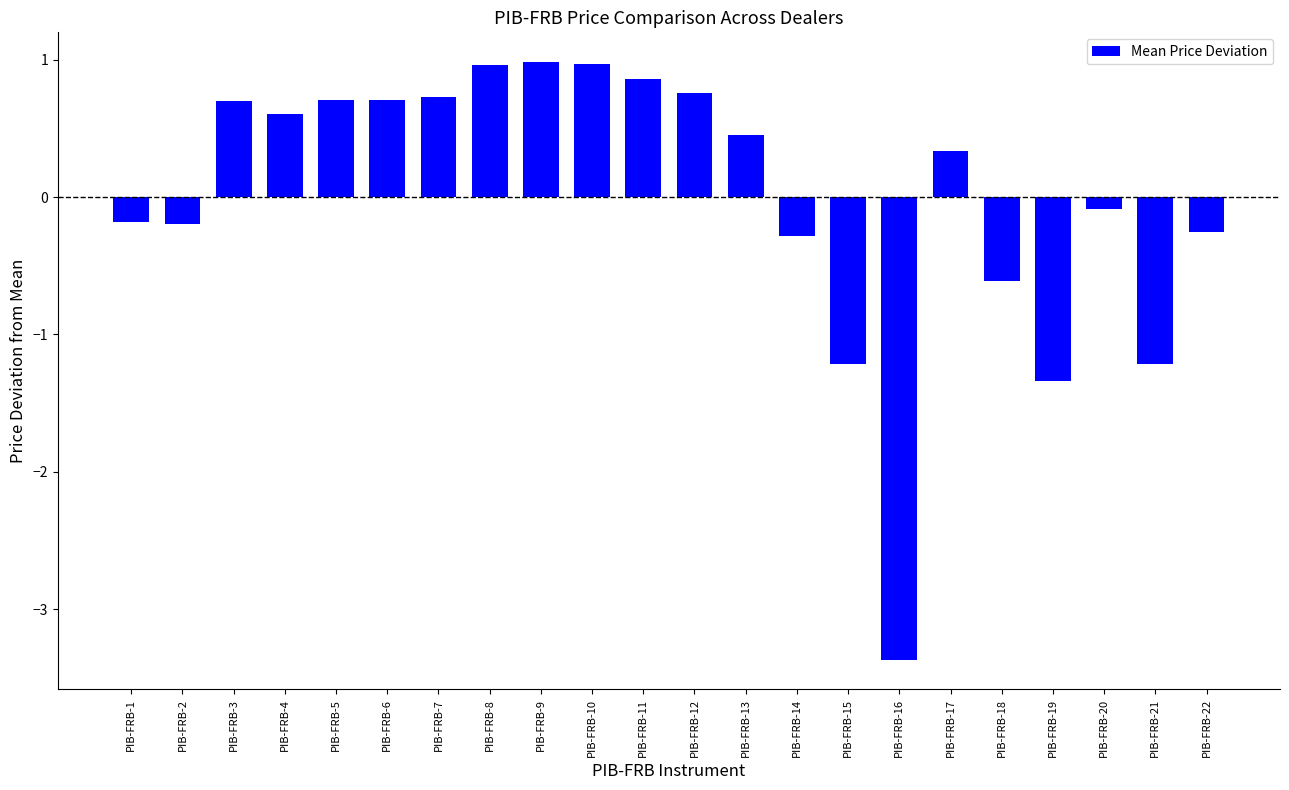

Reading left to right, what are all the values shown in this chart?

PIB-FRB-1=-0.2	PIB-FRB-2=-0.2	PIB-FRB-3=0.7	PIB-FRB-4=0.6	PIB-FRB-5=0.7	PIB-FRB-6=0.7	PIB-FRB-7=0.7	PIB-FRB-8=1.0	PIB-FRB-9=1.0	PIB-FRB-10=1.0	PIB-FRB-11=0.9	PIB-FRB-12=0.8	PIB-FRB-13=0.5	PIB-FRB-14=-0.3	PIB-FRB-15=-1.2	PIB-FRB-16=-3.4	PIB-FRB-17=0.3	PIB-FRB-18=-0.6	PIB-FRB-19=-1.3	PIB-FRB-20=-0.1	PIB-FRB-21=-1.2	PIB-FRB-22=-0.3